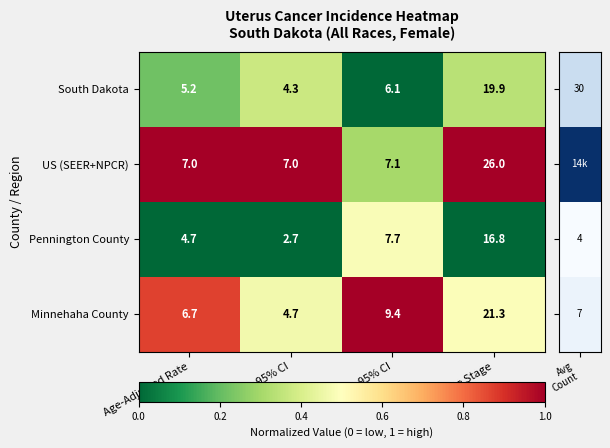

Is it true that US (SEER+NPCR) equals 26.0 at % Late Stage?

True